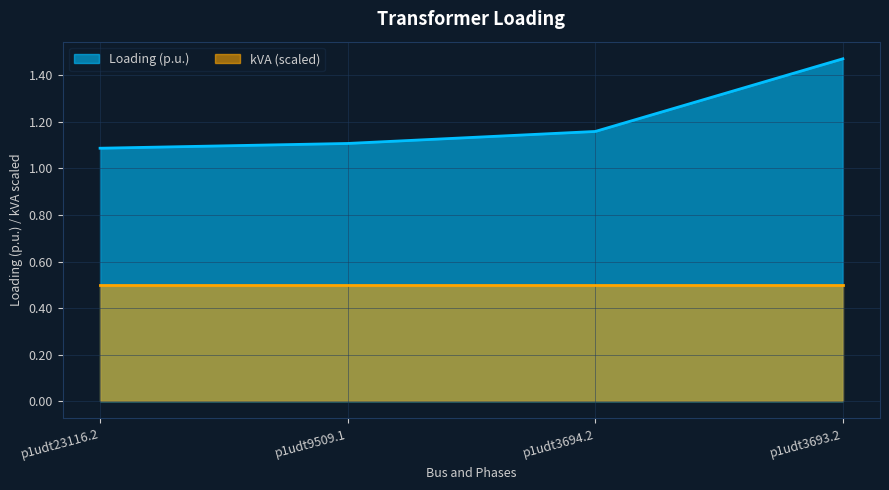

What is the average value?

1.2